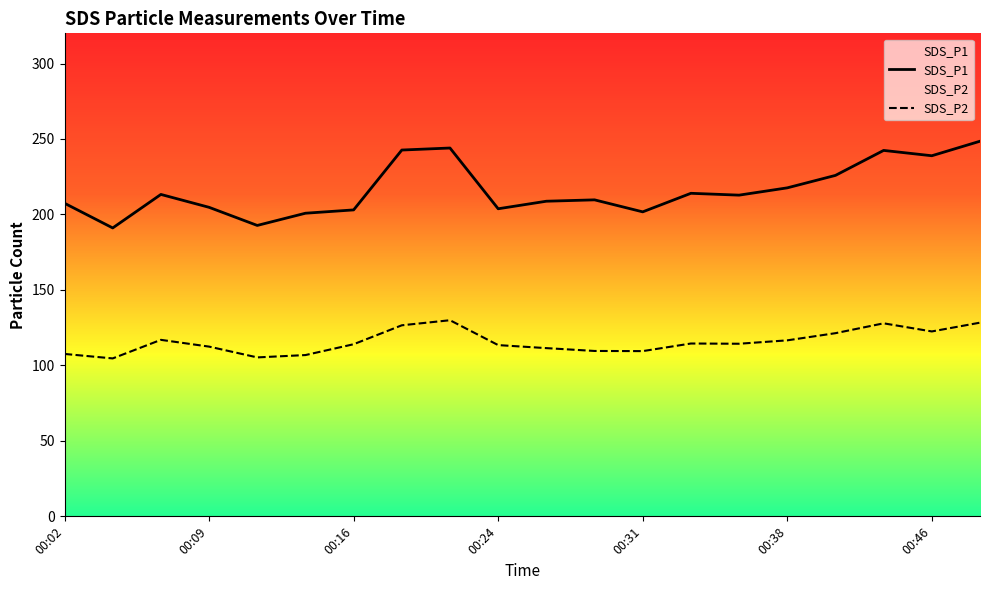

The SDS_P2 series shows 180.4 at 00:38. True or false?

False